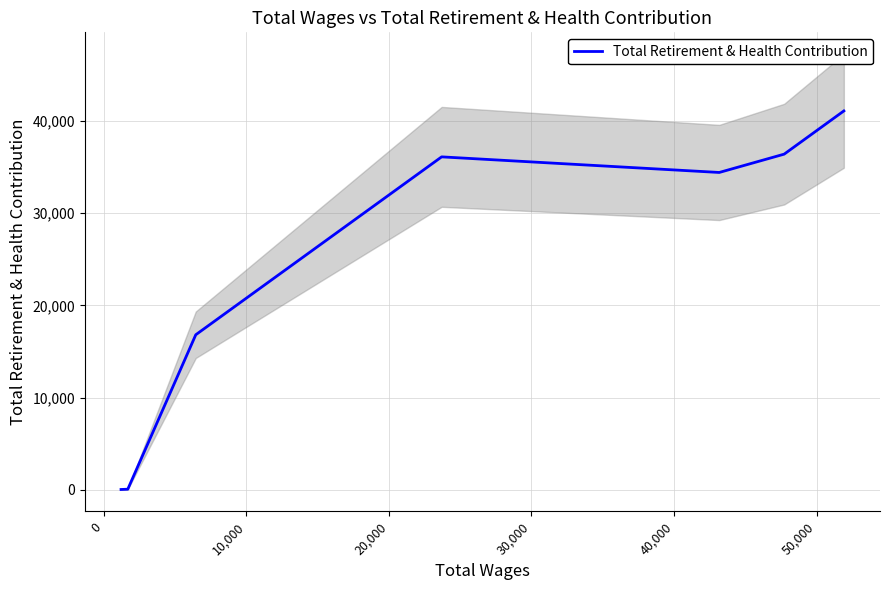

What is the sum of all values?

164912